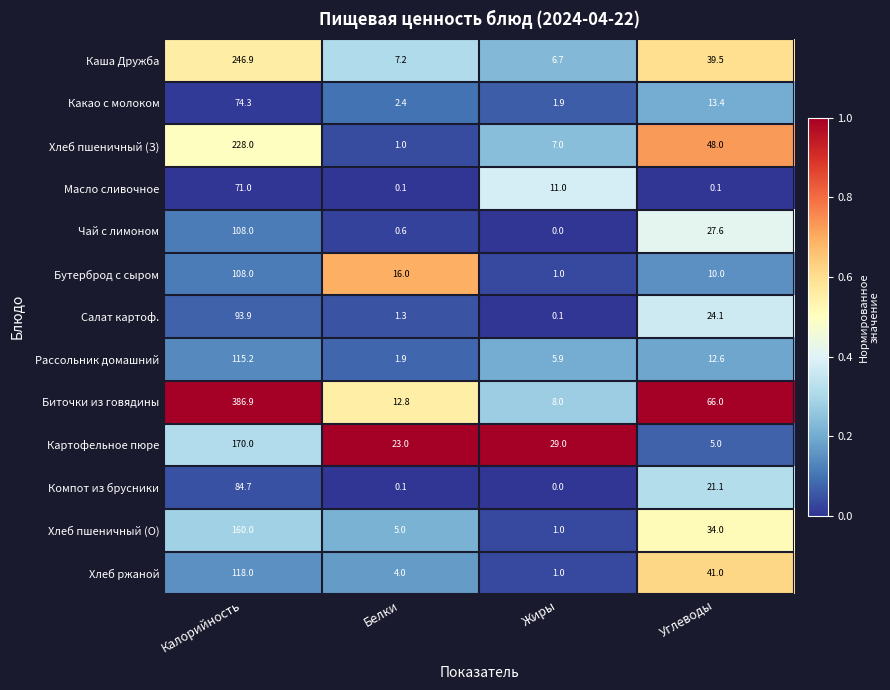

At which label is Хлеб пшеничный (О) closest to 80?

Углеводы